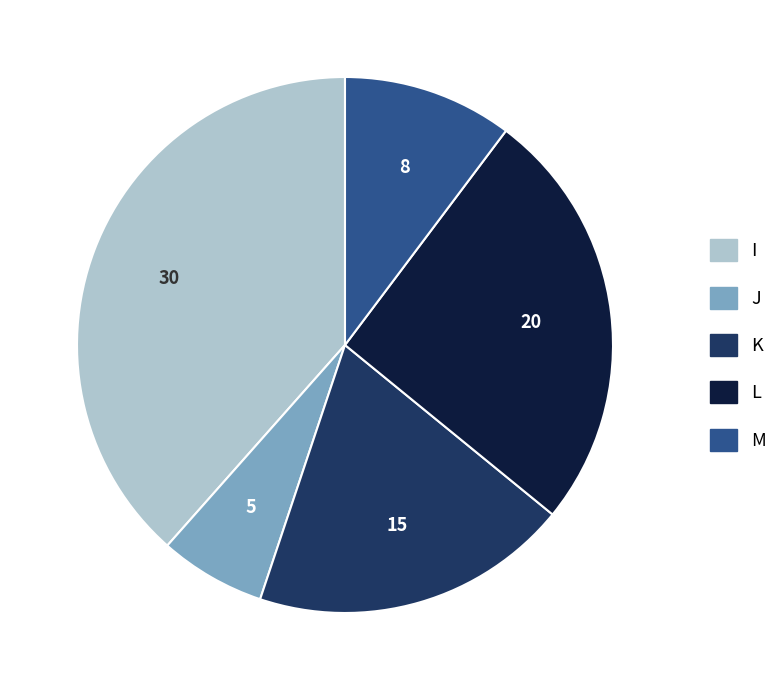

Does M represent more than half of the total?

No